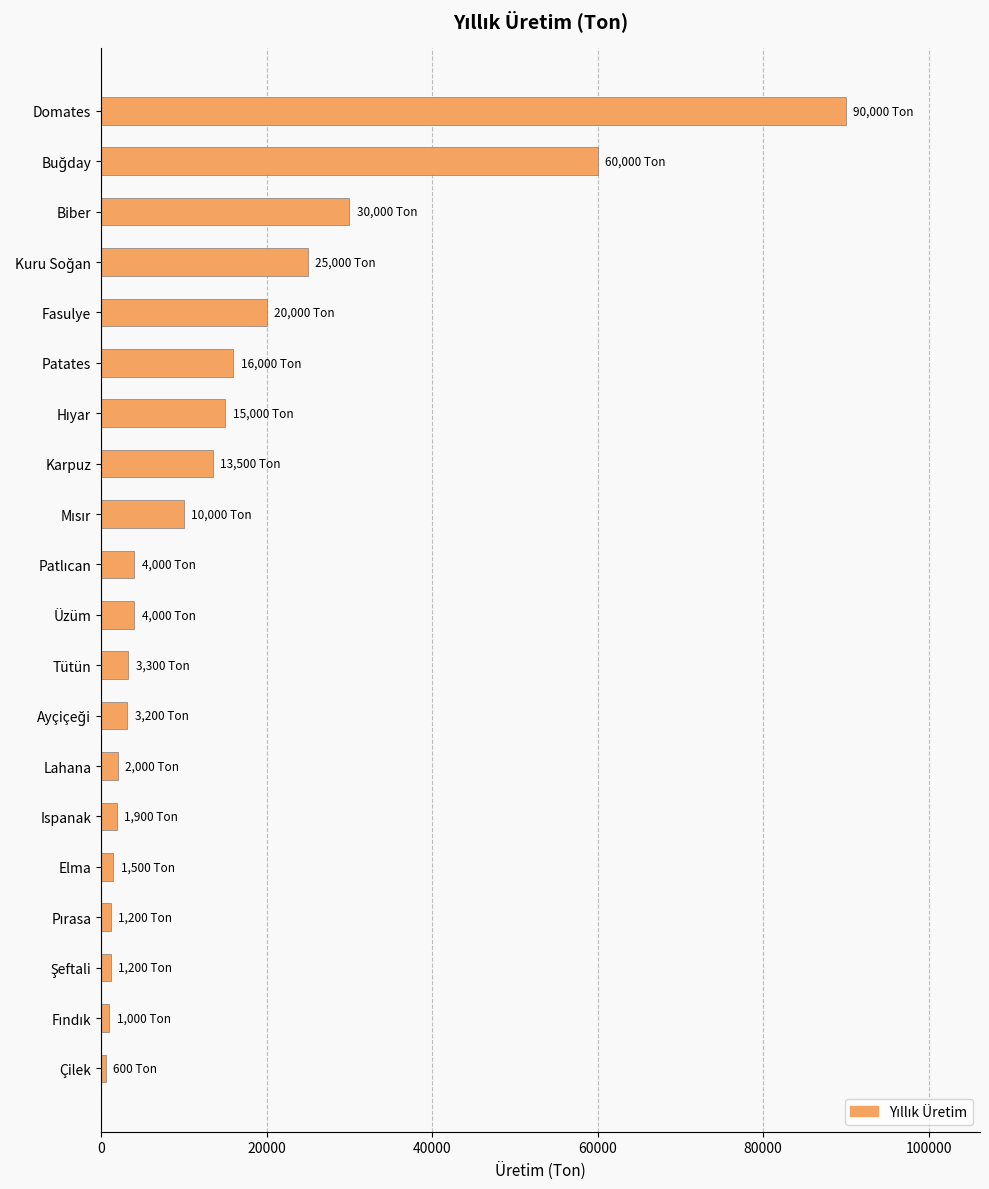

What is the label of the 1st bar from the bottom?

Çilek